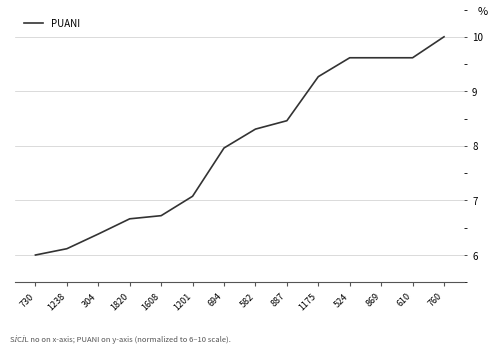

Read the value at 1608.

6.7